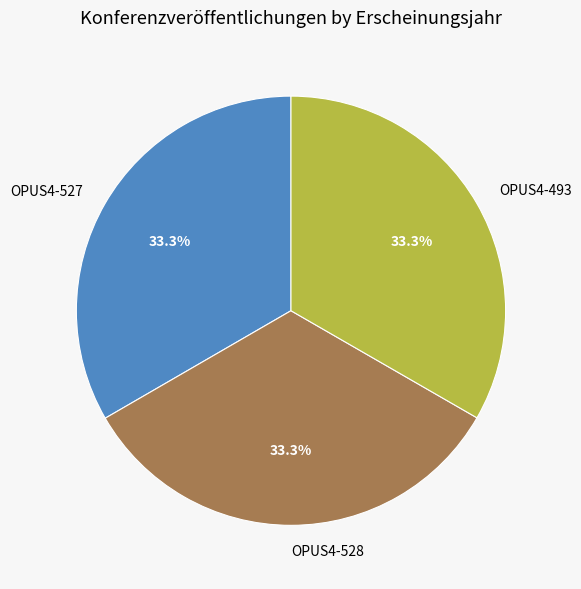

Approximately how many times larger is the value at OPUS4-528 compared to OPUS4-493?

1.0